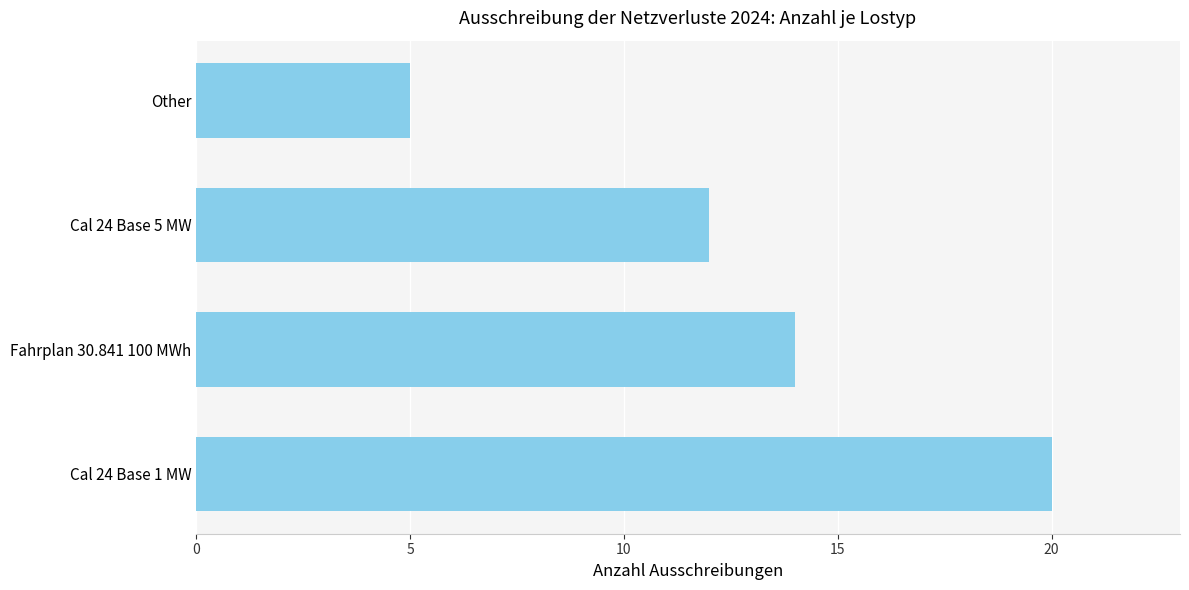

At which label is the value closest to 12?

Cal 24 Base 5 MW